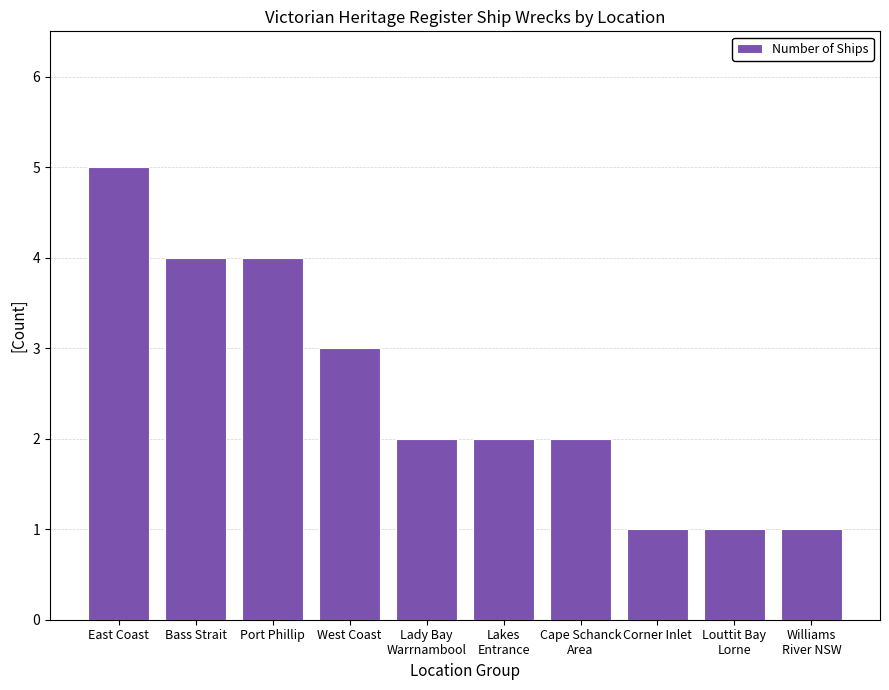

What is the difference between the maximum and minimum values?

4